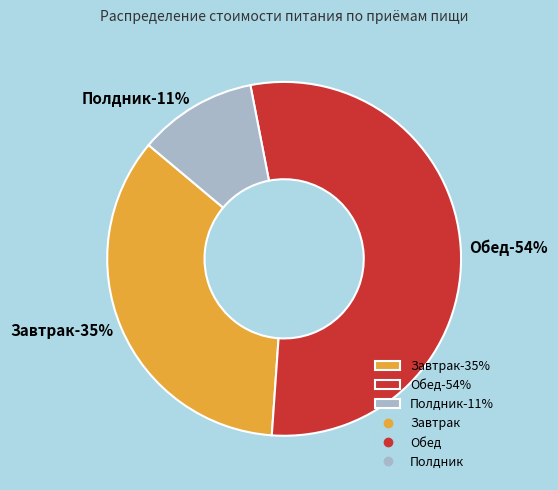

How much of the chart is everything except Завтрак?

65.0%